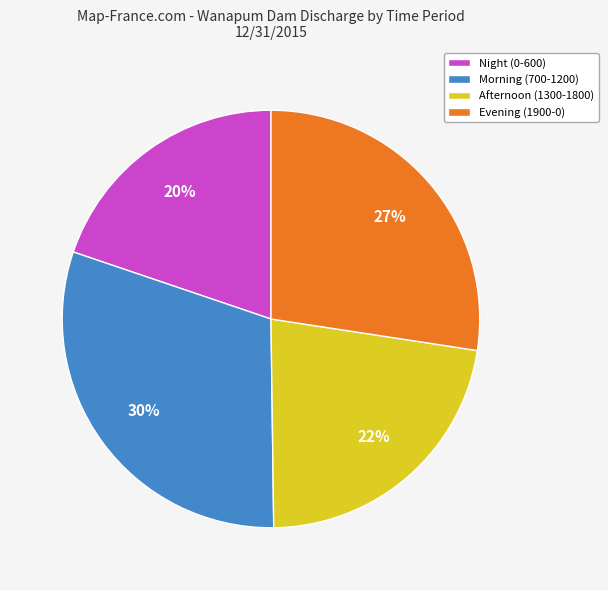

What is the largest slice in the pie chart?

Morning (700-1200)